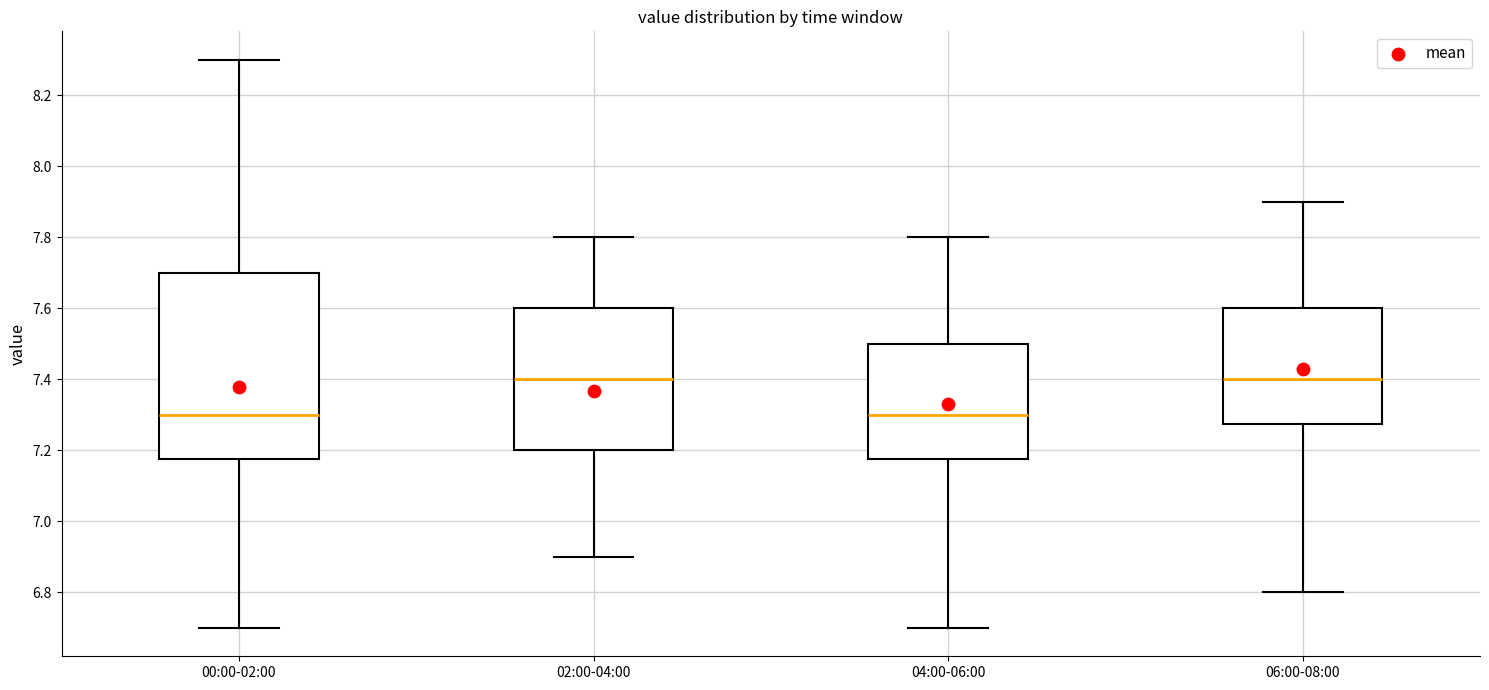

Where does the lower whisker of the box for 00:00-02:00 end on the y-axis? The values are not printed on the chart, so give them approximately, as read against the axis.

6.70